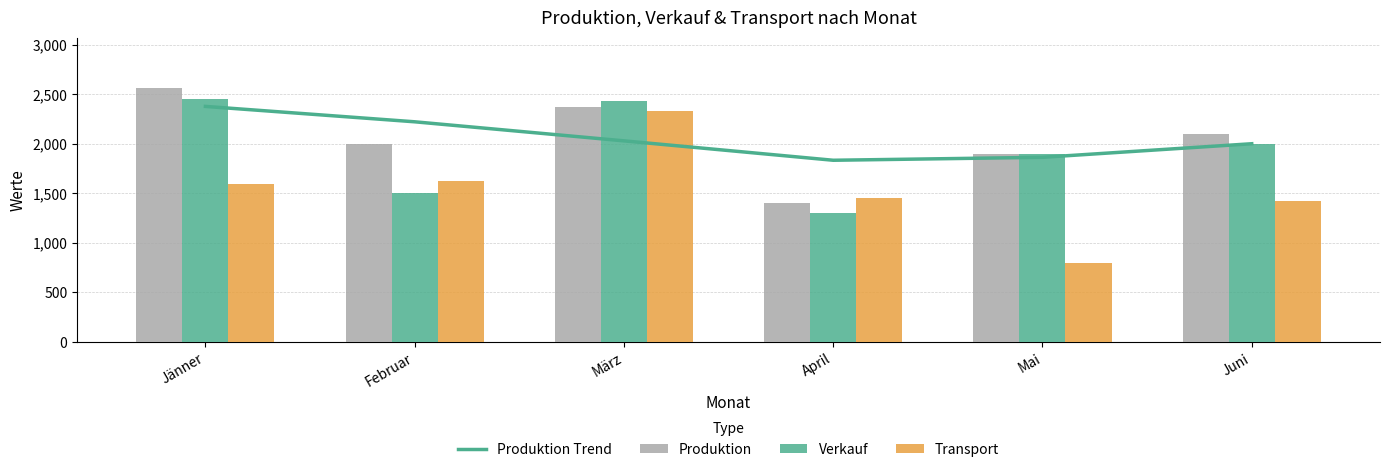

What is the greatest value displayed?

2560.0